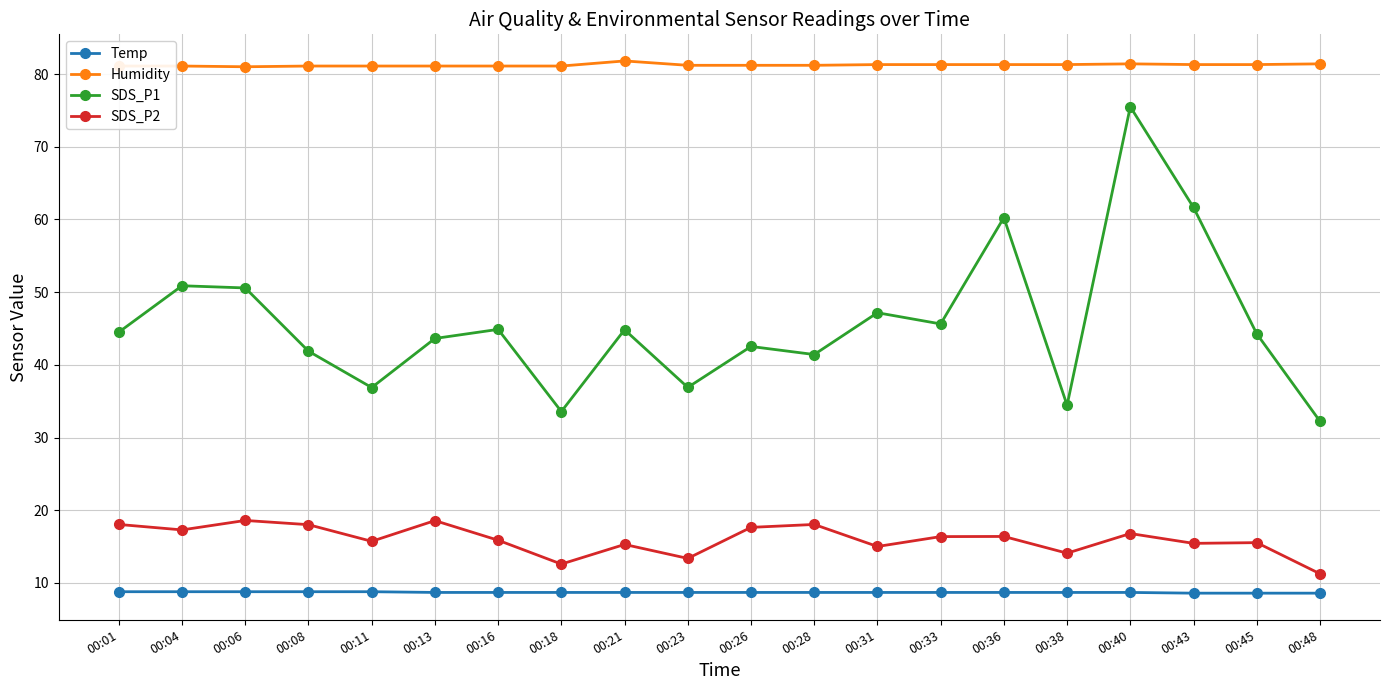

True or false: SDS_P1 has more than 1 points higher than both neighbors.

True